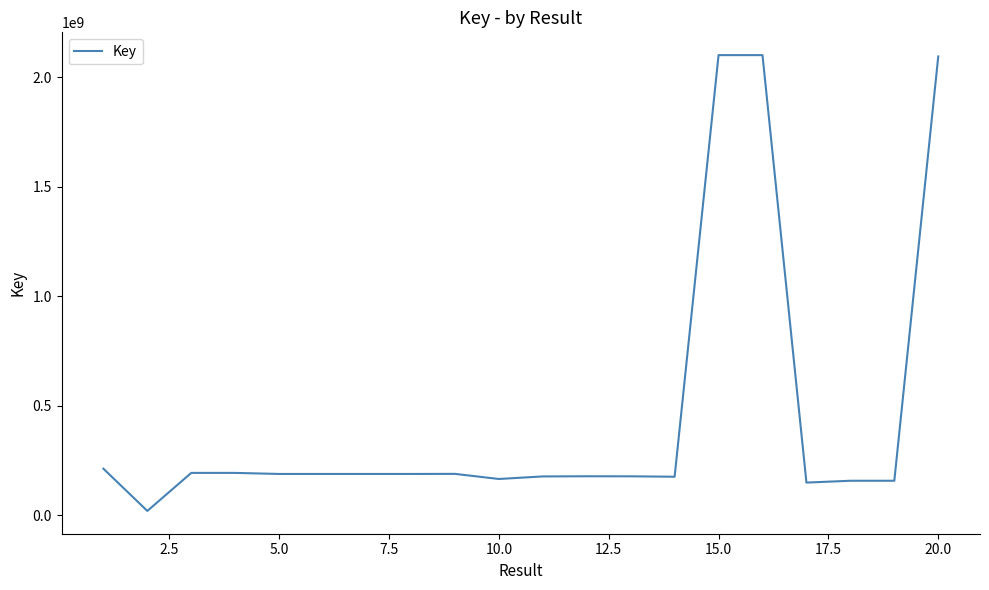

What is the greatest value displayed?

2100098700